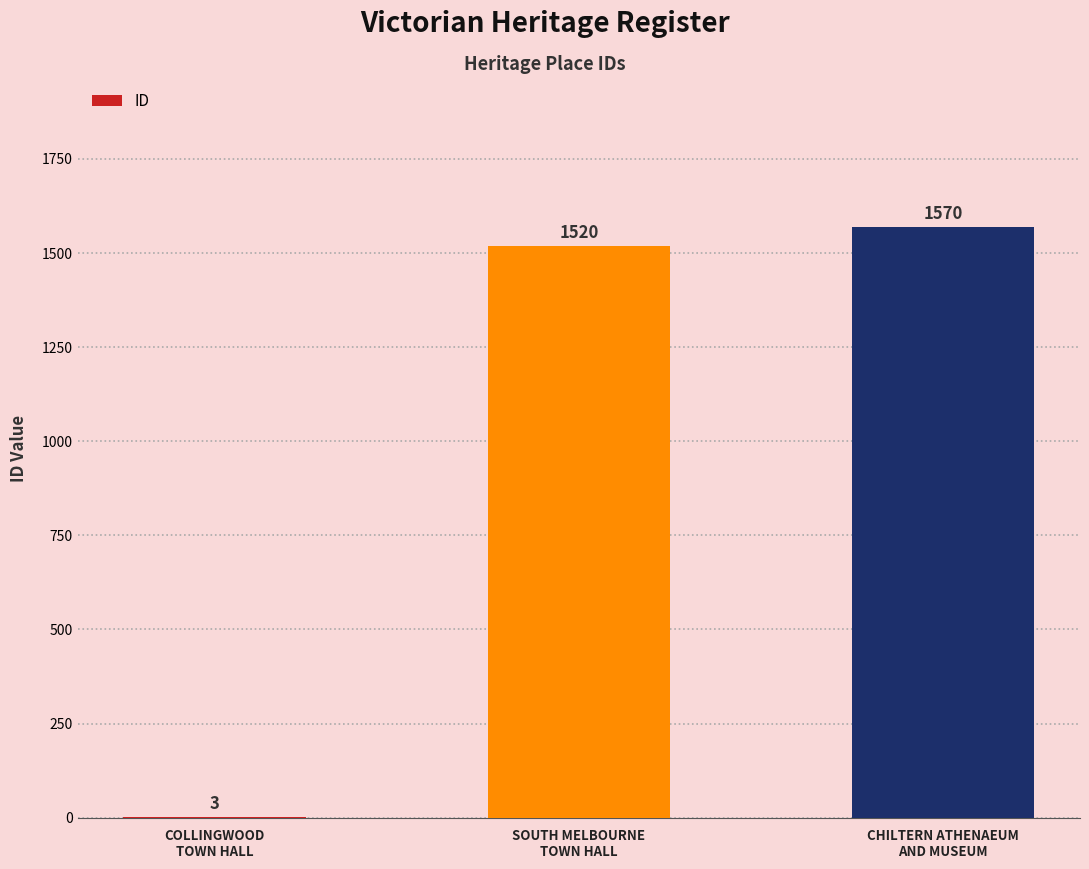

What is the difference between the values at CHILTERN ATHENAEUM
AND MUSEUM and COLLINGWOOD
TOWN HALL?

1567